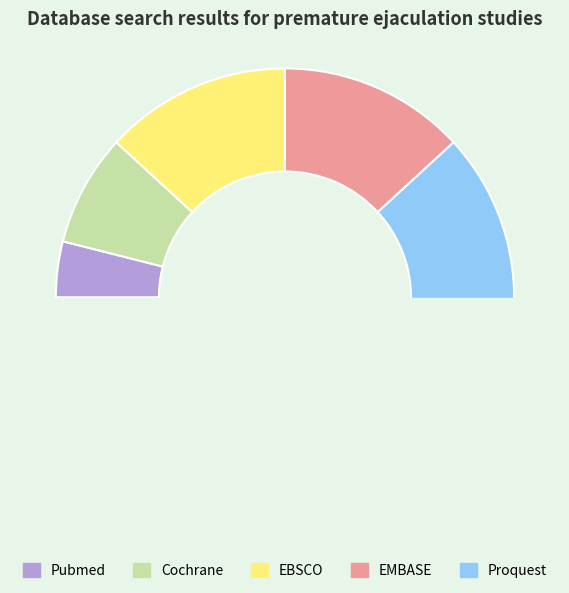

How many slices are in this pie chart?

5